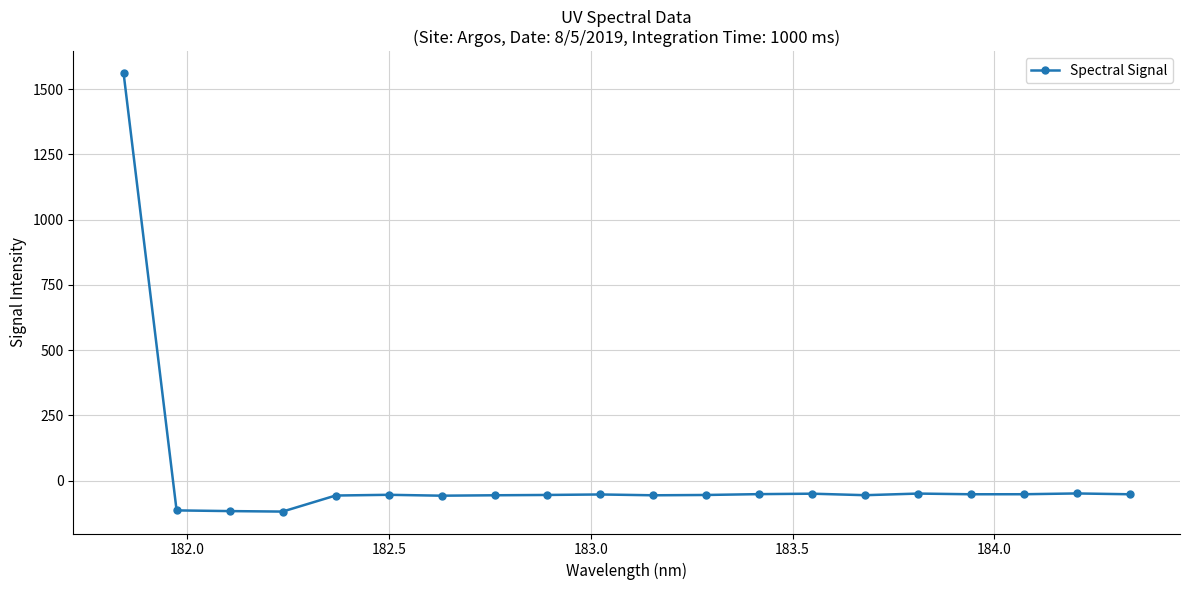

What is the greatest value displayed?

1561.3